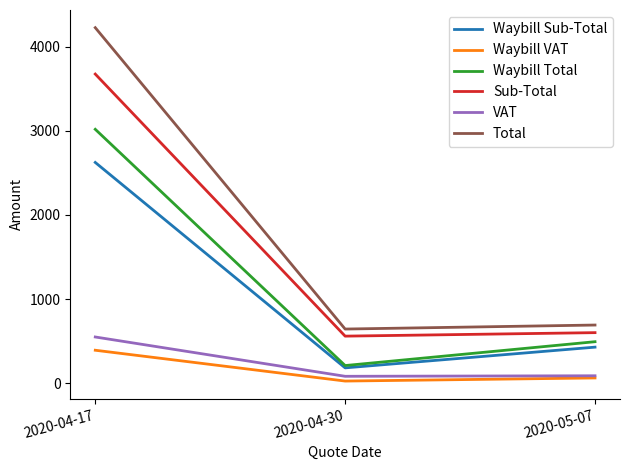

What is the difference between the maximum and second lowest values in the Waybill Sub-Total series?

2193.1